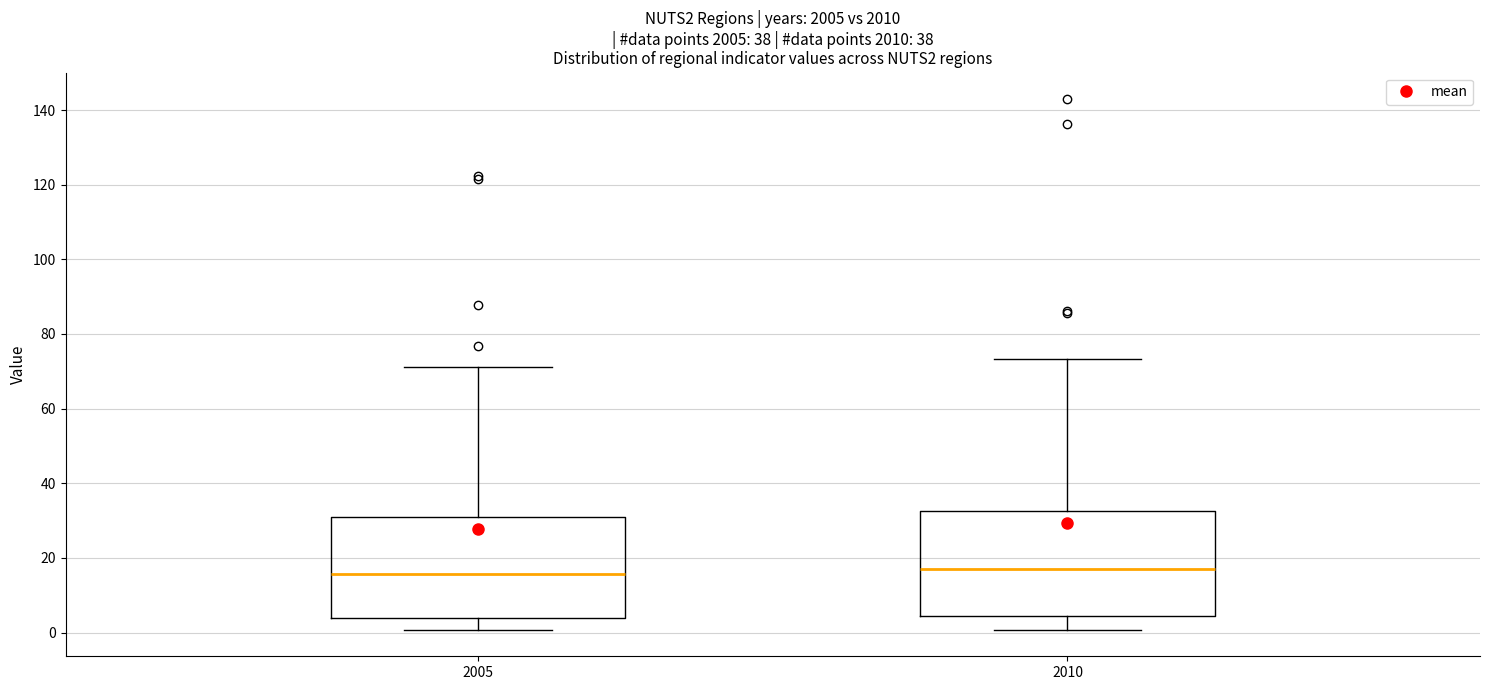

Reading left to right, read every box against the y-axis: the position of its median line, the range the box covers, and the ends of its whiskers. The values are not printed on the chart, so give them approximately, as read against the axis.

2005: median 16, box 4 to 32, whiskers 0 to 72
2010: median 16, box 4 to 32, whiskers 0 to 74